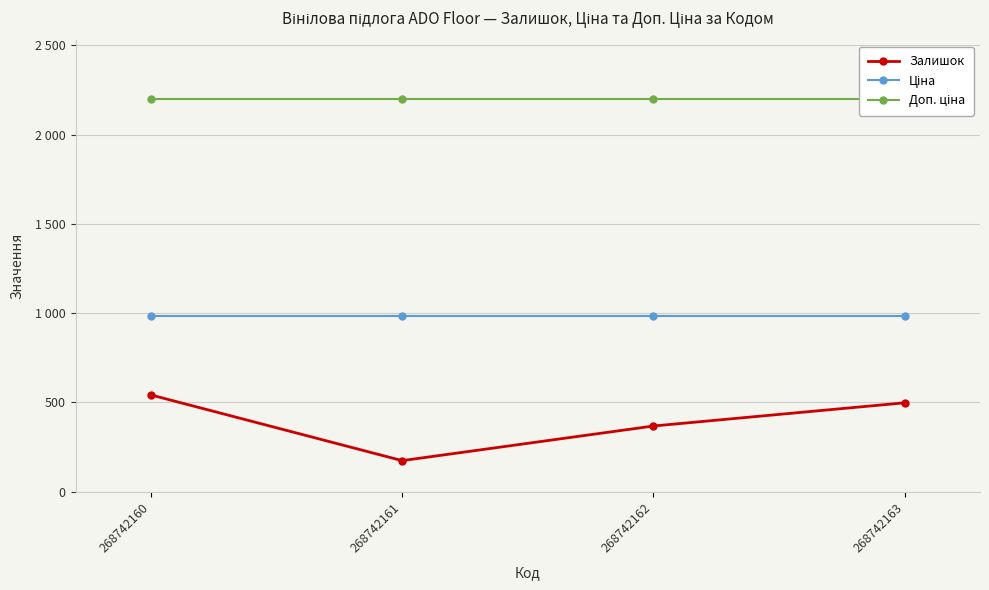

What is the average value of the Доп. ціна series?

2197.3